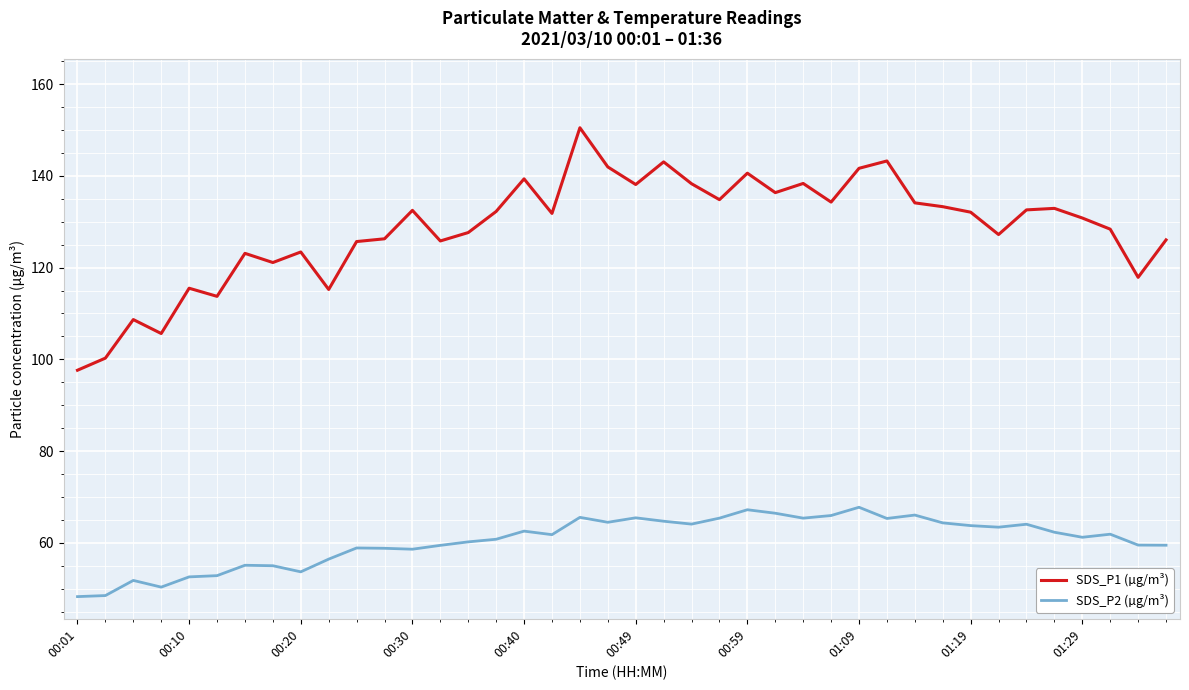

What are all the series names shown in the legend?

SDS_P1 (µg/m³), SDS_P2 (µg/m³)